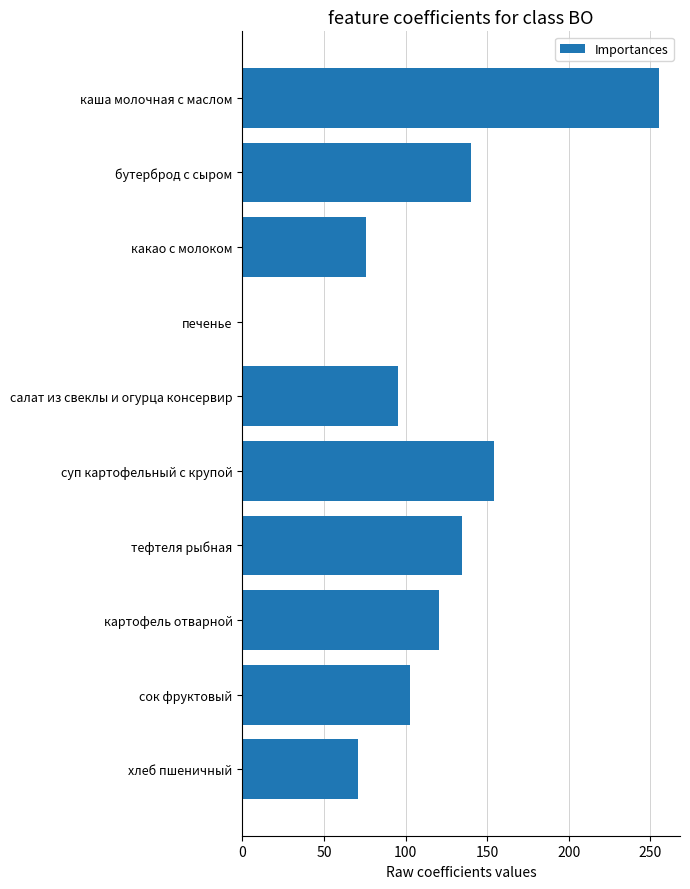

Are the bars horizontal?

Yes